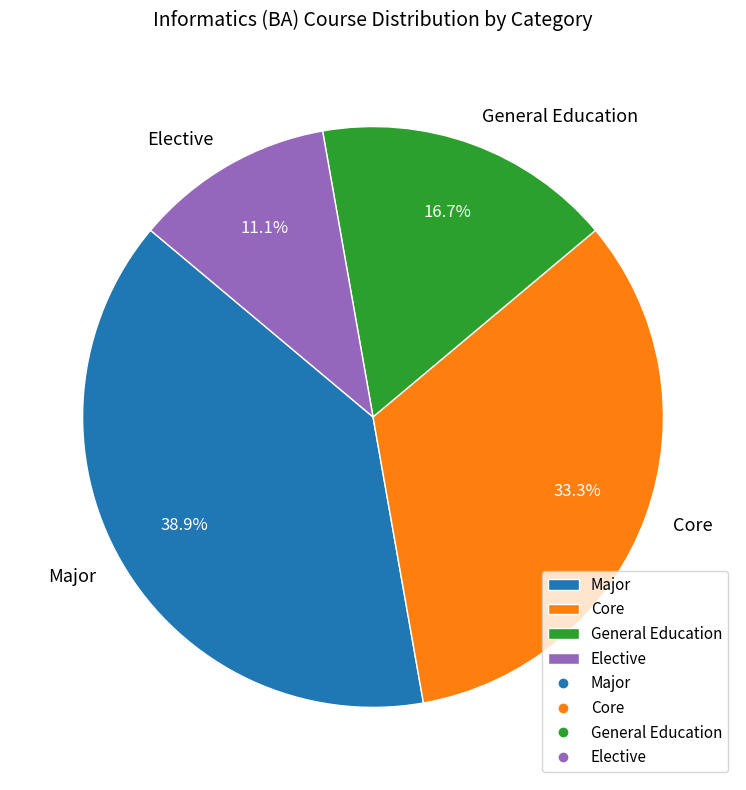

What percentage is the Major slice, to the nearest percent?

39%